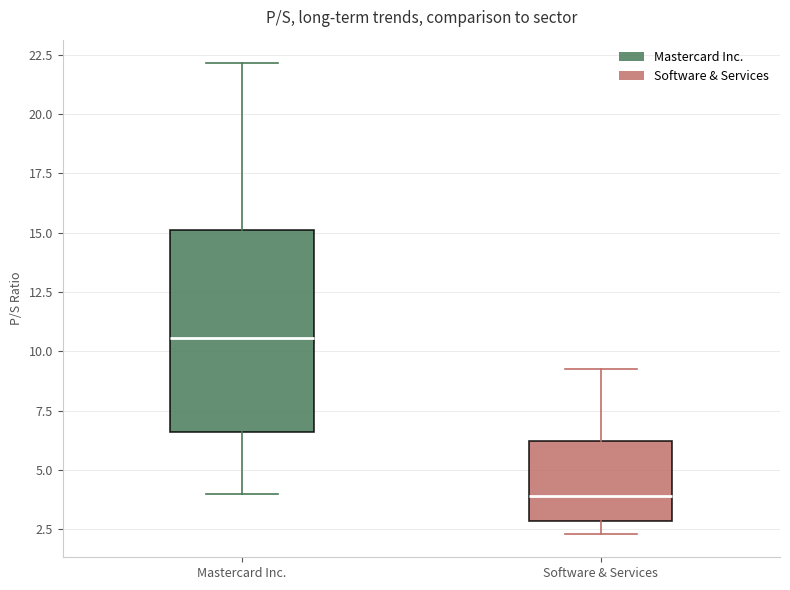

Reading left to right, read every box against the y-axis: the position of its median line, the range the box covers, and the ends of its whiskers. The values are not printed on the chart, so give them approximately, as read against the axis.

Mastercard Inc.: median 10.5, box 6.5 to 15.0, whiskers 4.0 to 22.0
Software & Services: median 4.0, box 3.0 to 6.0, whiskers 2.5 to 9.5